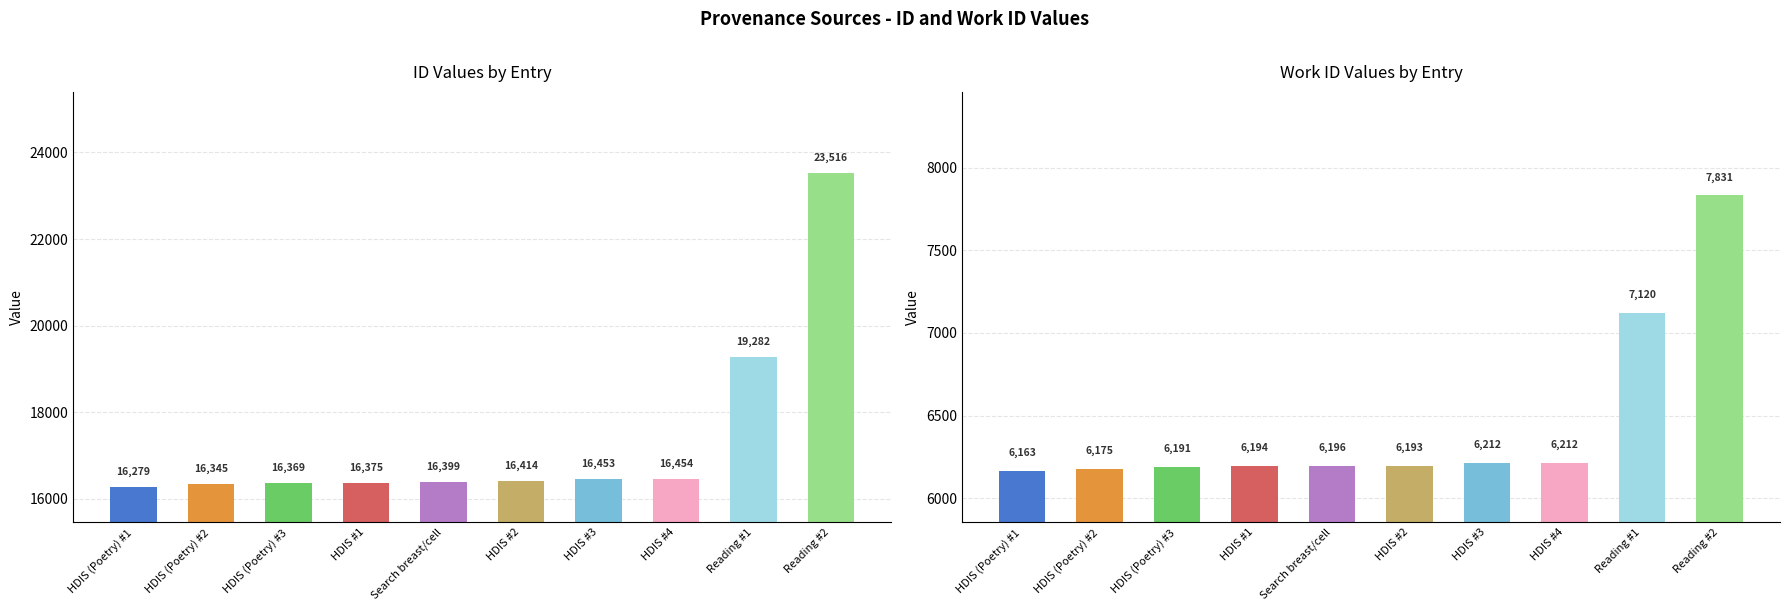

What are all the series names shown in the legend?

id, work_id